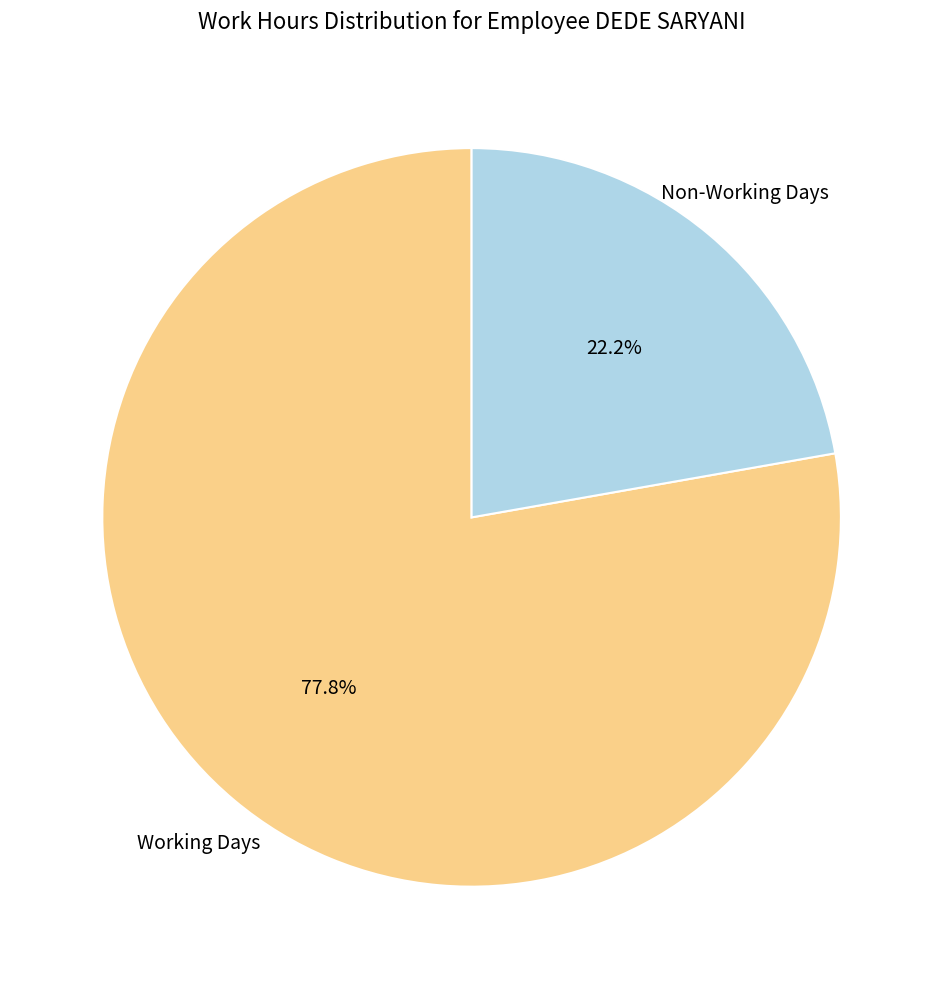

Does any single category account for the majority?

Yes